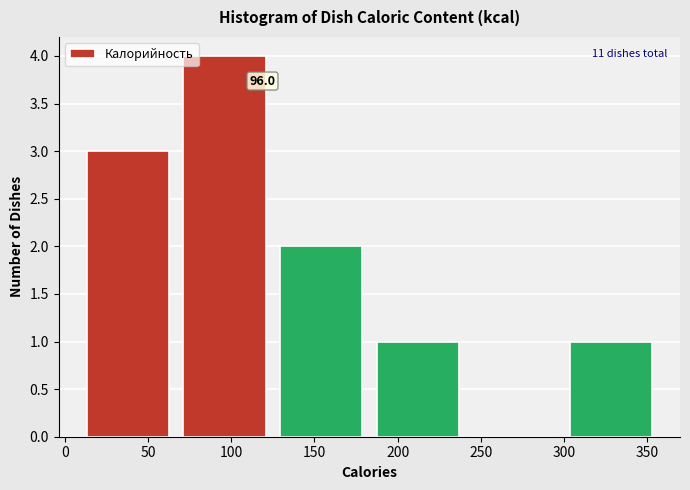

Over which range of the x-axis is the bar tallest?

67 to 125